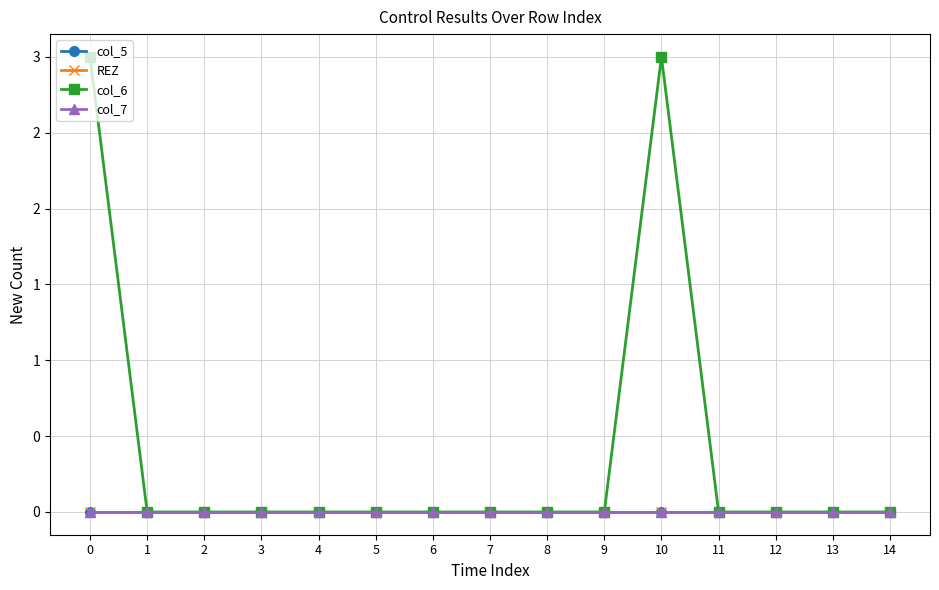

Between 4 and 10, which is larger?

4